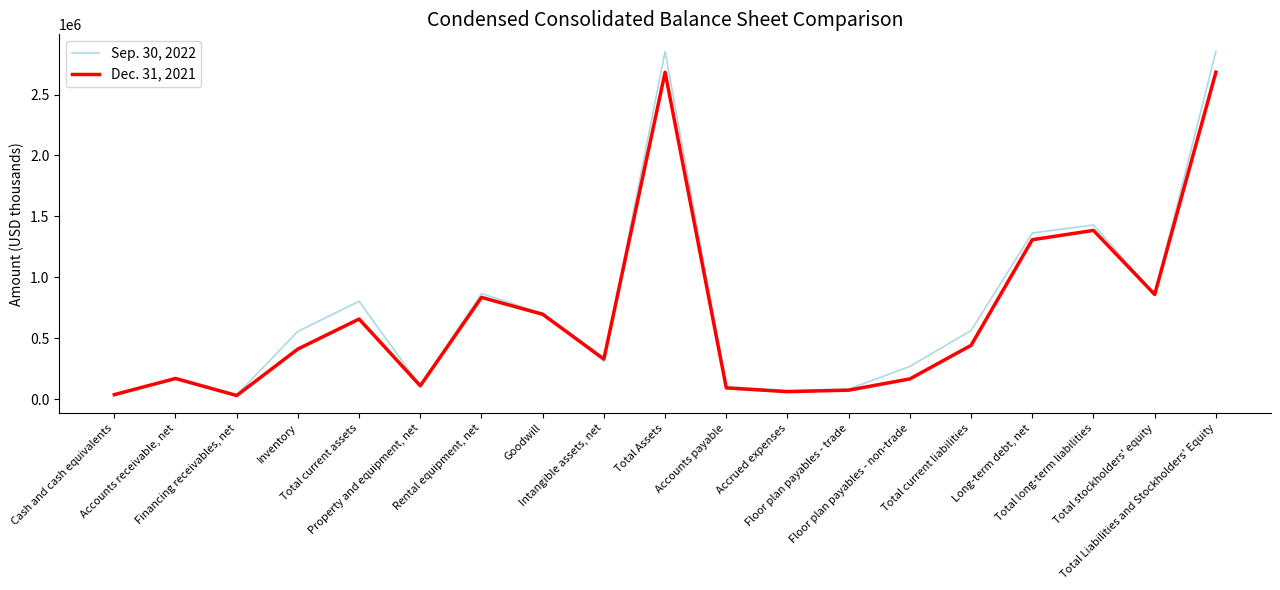

What is the greatest value displayed?

2853634